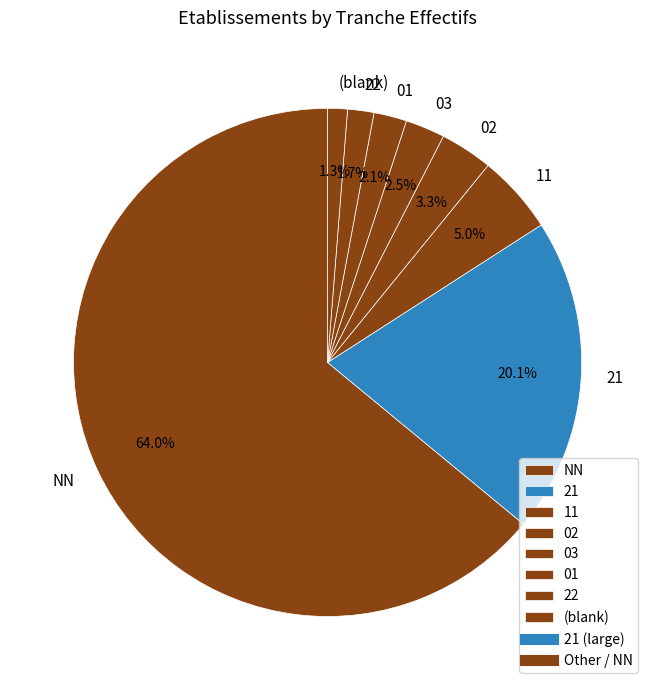

To the nearest percent, what is the difference between the 21 and 02 slice percentages?

17%